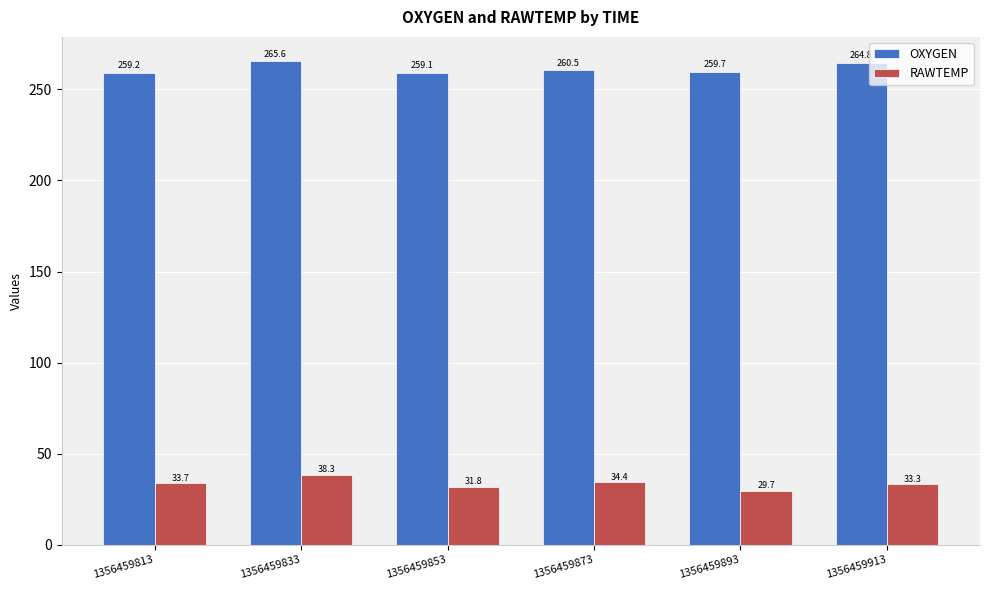

Which series has the widest spread of values?

RAWTEMP